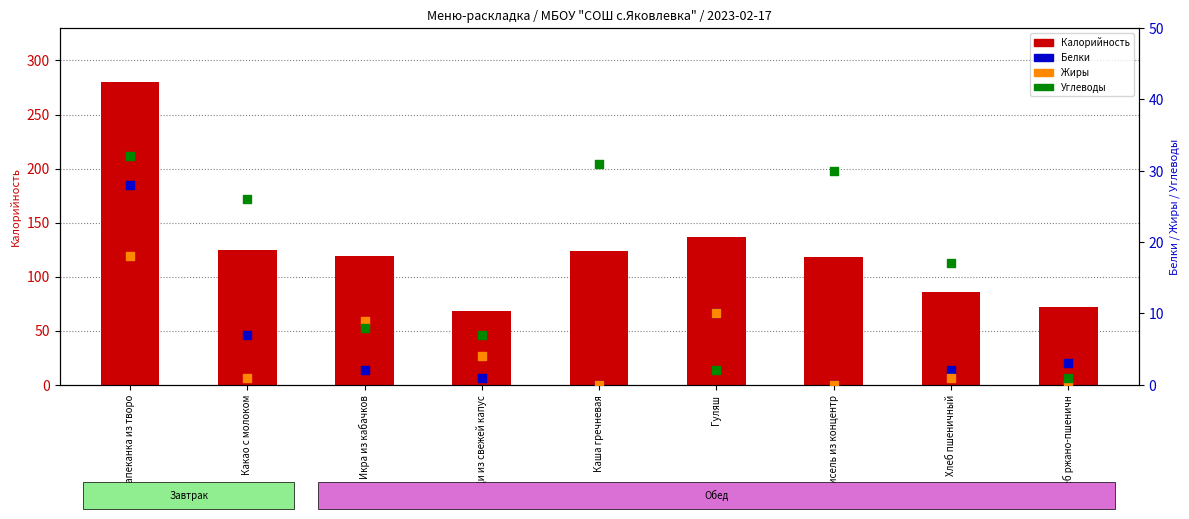

What are all the series names shown in the legend?

Калорийность, Белки, Жиры, Углеводы